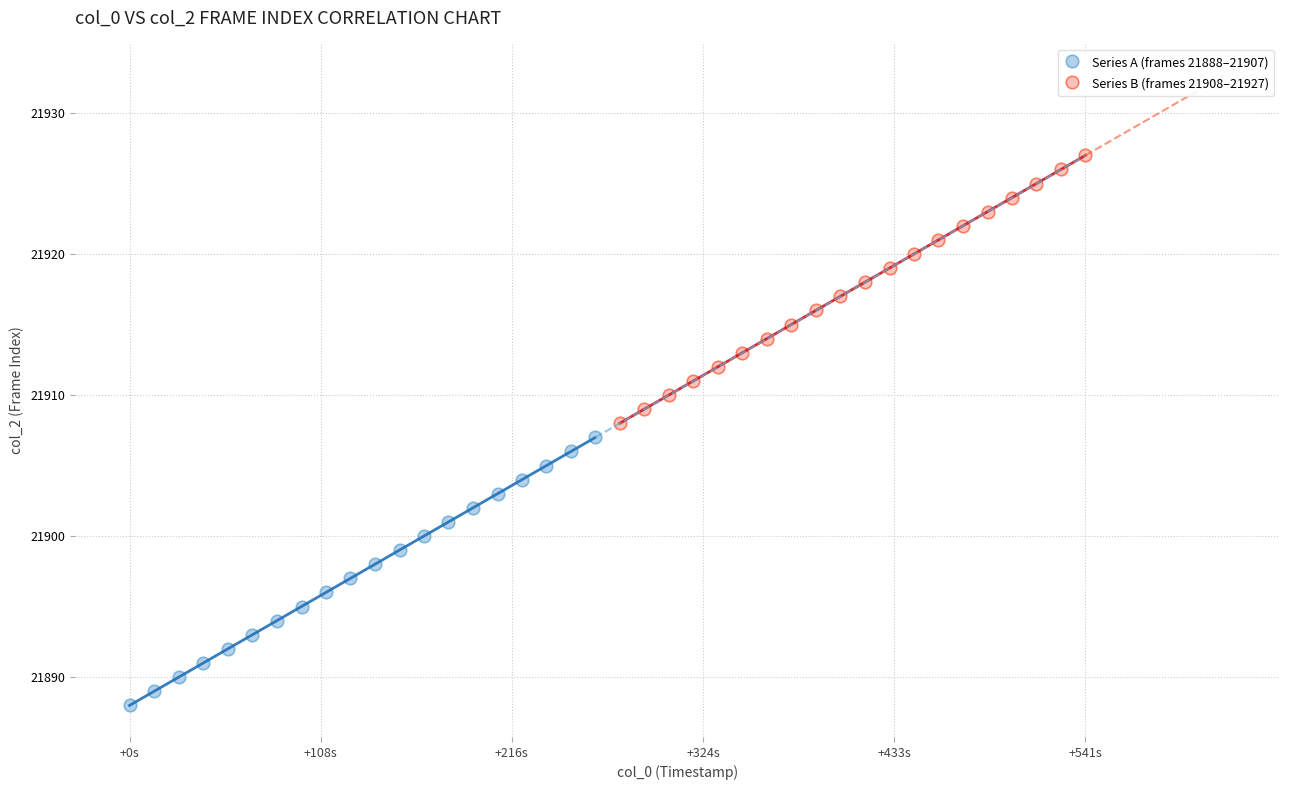

What are all the series names shown in the legend?

Series A (frames 21888–21907), Series B (frames 21908–21927)